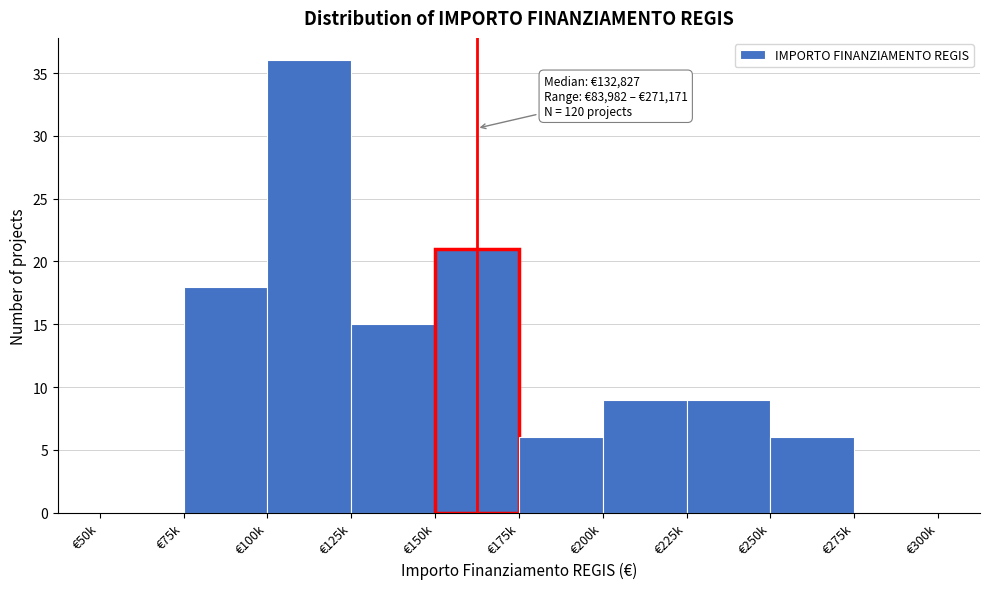

Reading left to right, what are all the values shown in this chart?

€50k=0	€75k=18	€100k=36	€125k=15	€150k=21	€175k=6	€200k=9	€225k=9	€250k=6	€275k=0